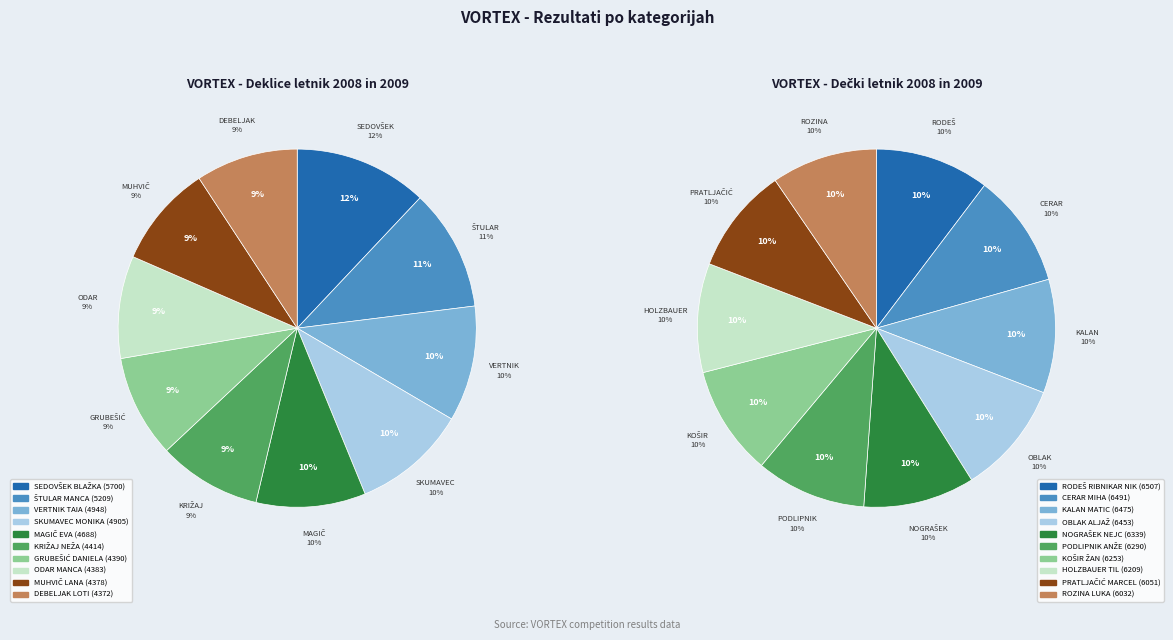

What is the smallest slice in the pie chart?

9